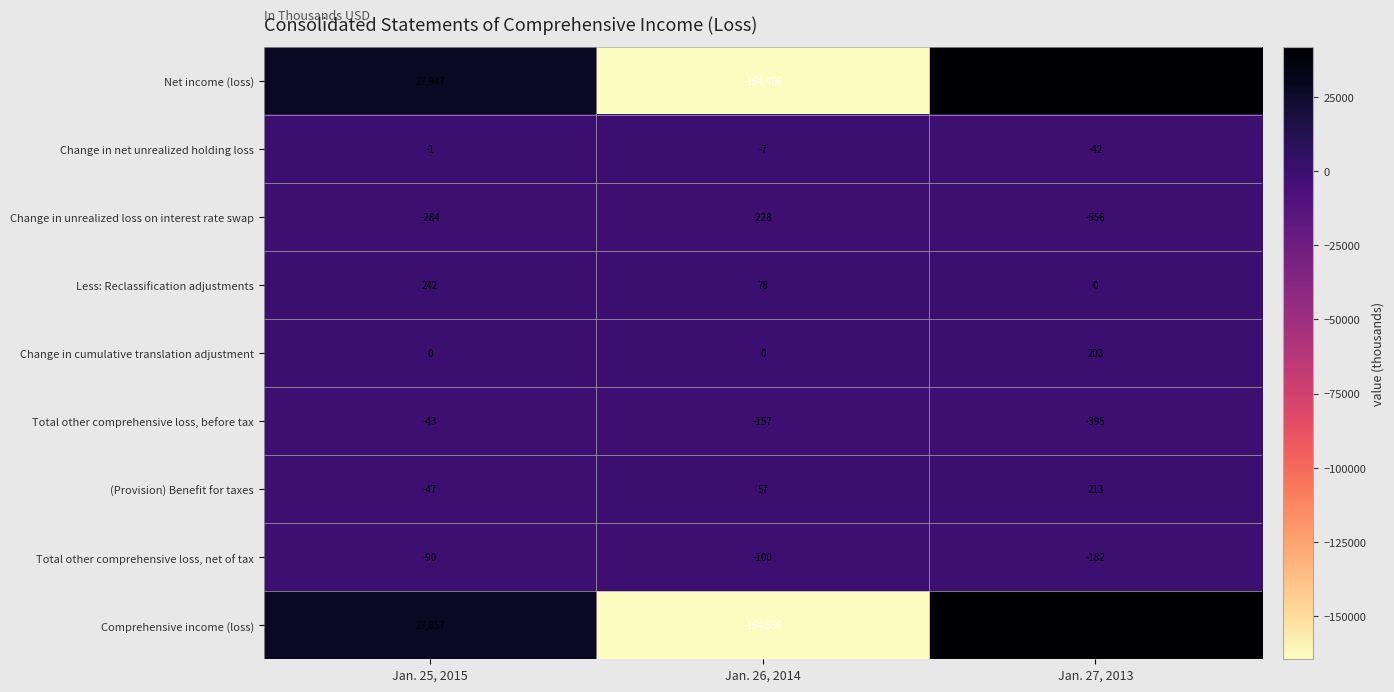

At which label is Net income (loss) closest to -61263?

Jan. 25, 2015